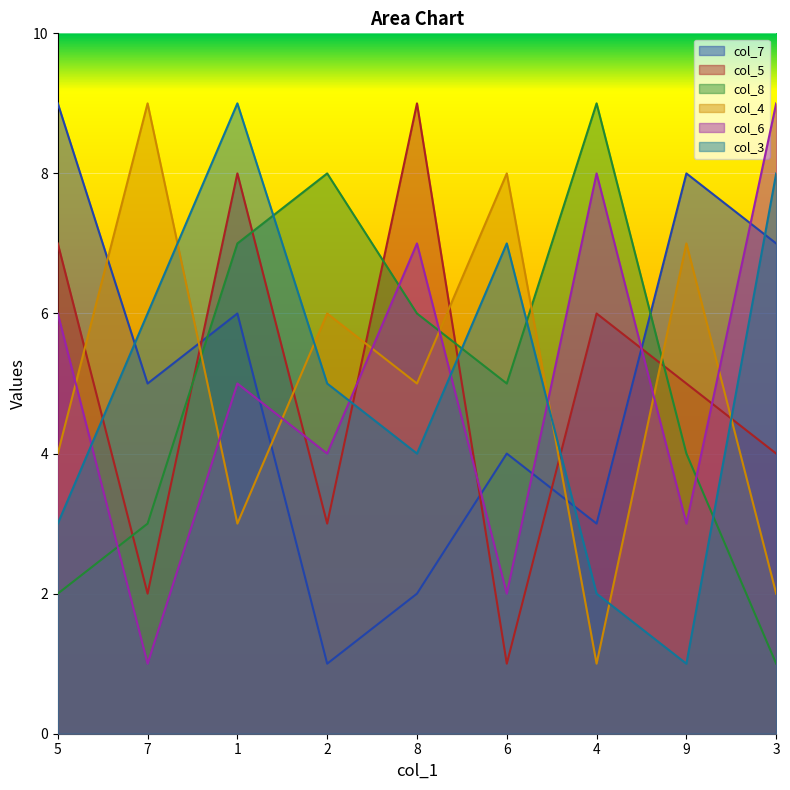

True or false: col_3 and col_6 cross at least once.

True